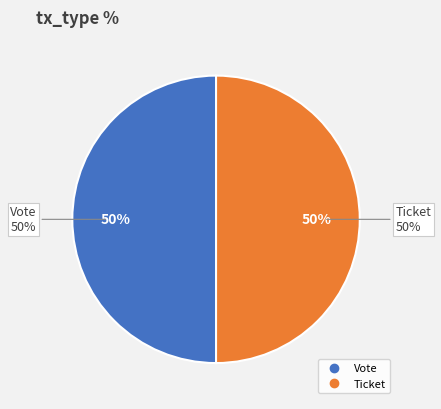

To the nearest percent, what is the average slice percentage?

50%